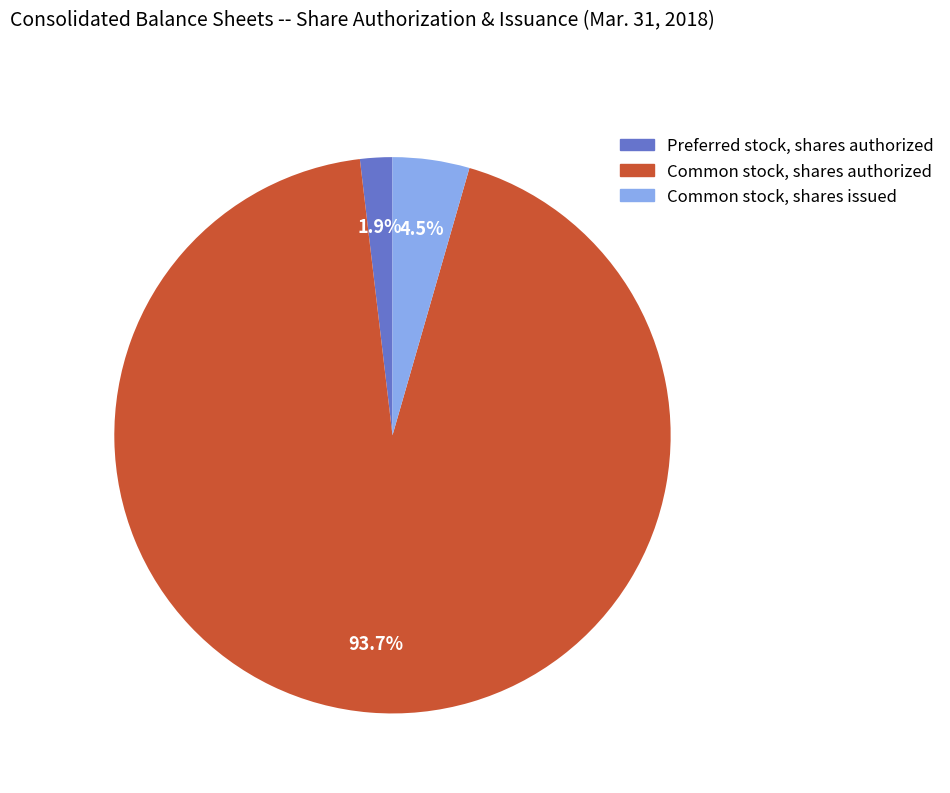

Rank the categories by value from lowest to highest.

Preferred stock, shares authorized, Common stock, shares issued, Common stock, shares authorized